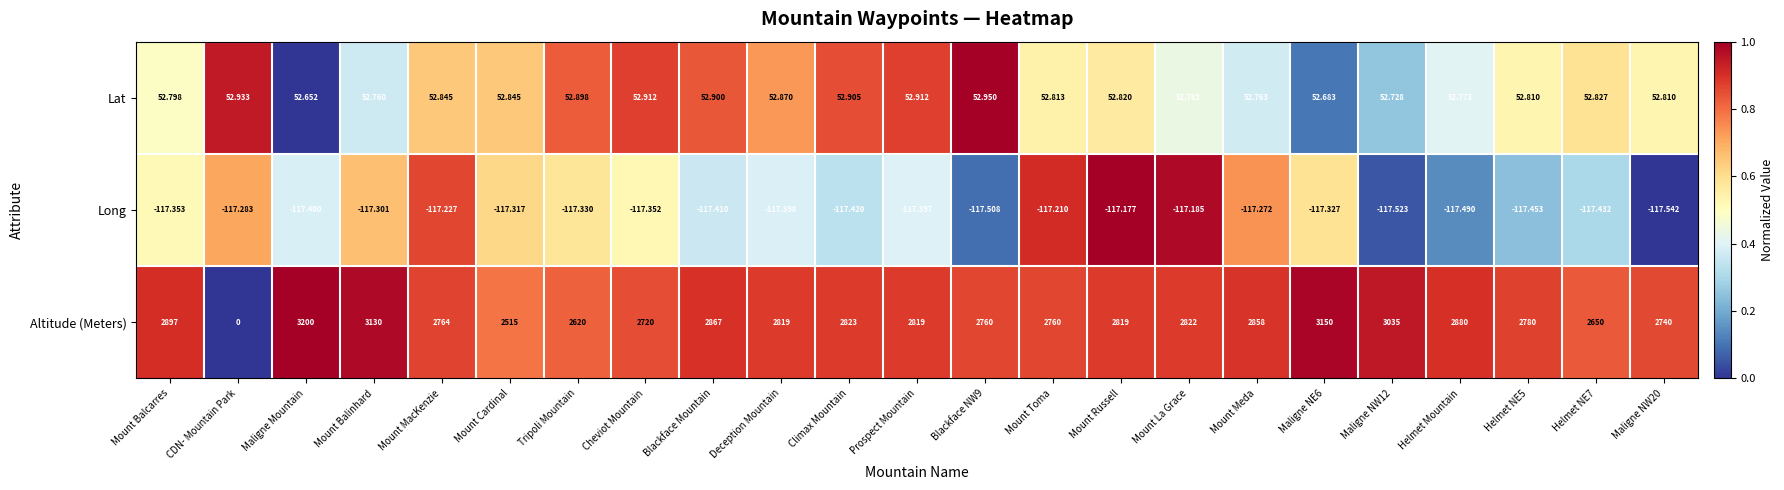

List the series in order of their peak value, lowest first.

Long, Lat, Altitude (Meters)